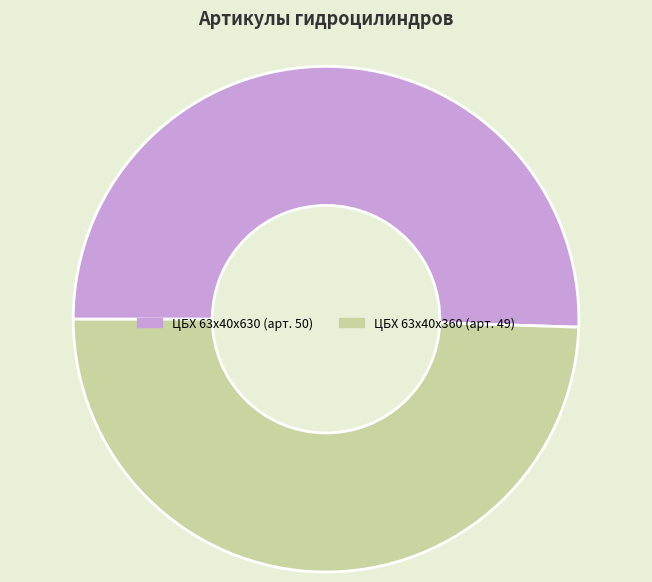

What is the largest slice in the pie chart?

ЦБХ 63х40х630 (арт. 50)